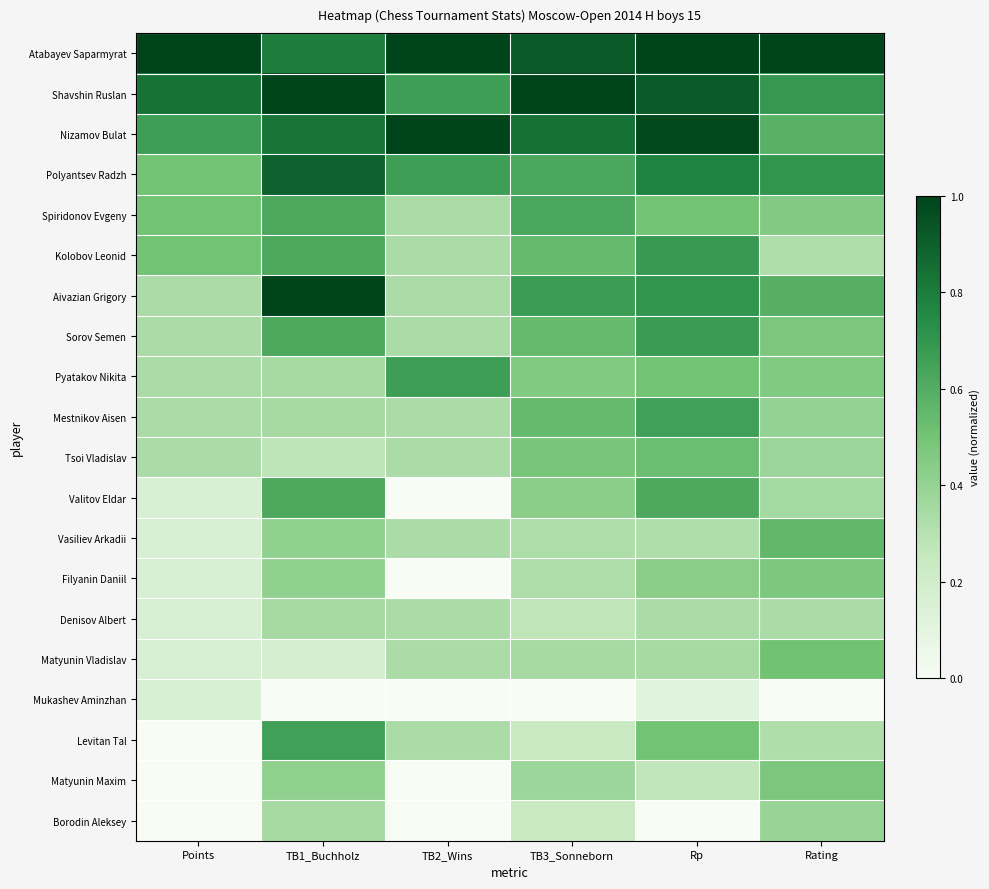

Rank the series at Rating from lowest to highest value.

Mukashev Aminzhan, Levitan Tal, Kolobov Leonid, Denisov Albert, Valitov Eldar, Tsoi Vladislav, Borodin Aleksey, Mestnikov Aisen, Spiridonov Evgeny, Pyatakov Nikita, Filyanin Daniil, Sorov Semen, Matyunin Maxim, Matyunin Vladislav, Vasiliev Arkadii, Nizamov Bulat, Aivazian Grigory, Shavshin Ruslan, Polyantsev Radzh, Atabayev Saparmyrat